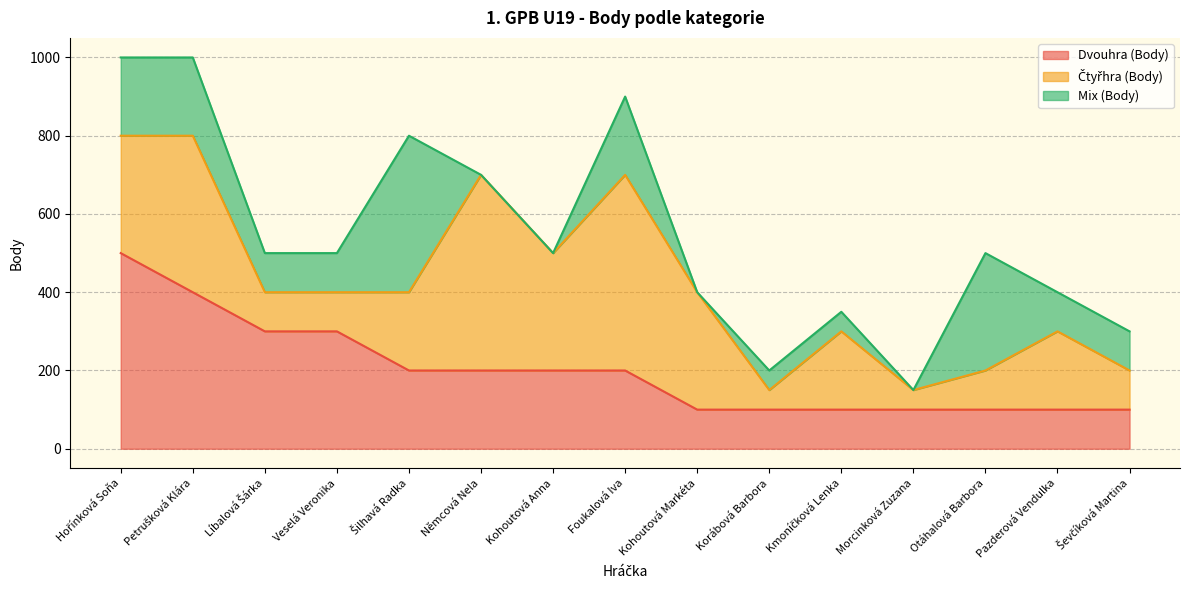

How many data points in Dvouhra (Body) are above 200?

4